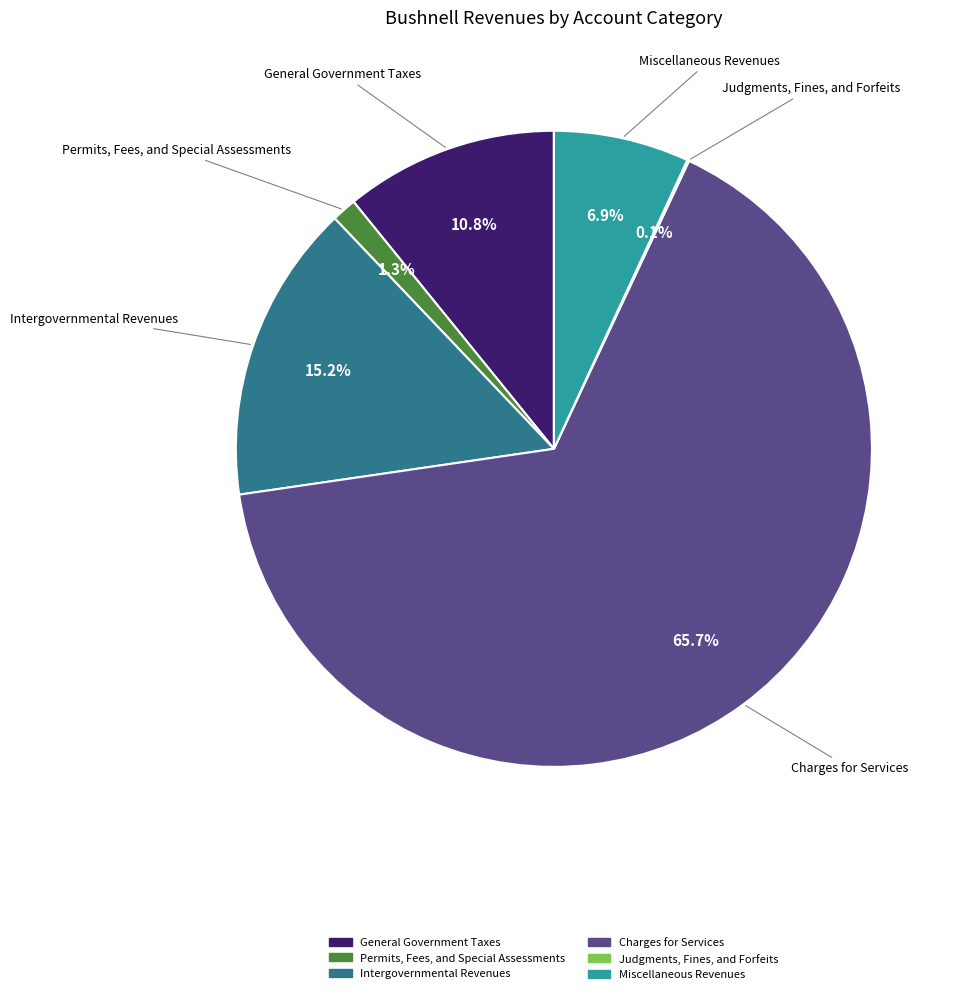

How much of the chart is everything except Permits, Fees, and Special Assessments?

98.7%